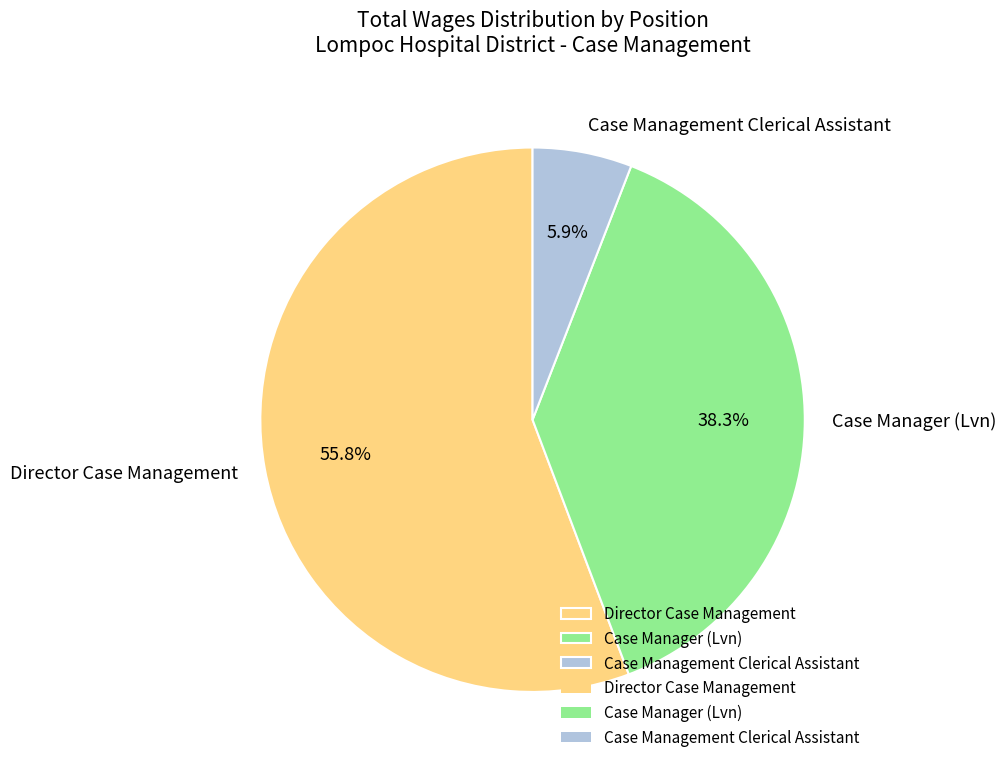

The Case Manager (Lvn) slice represents 48% of the pie. True or false?

False